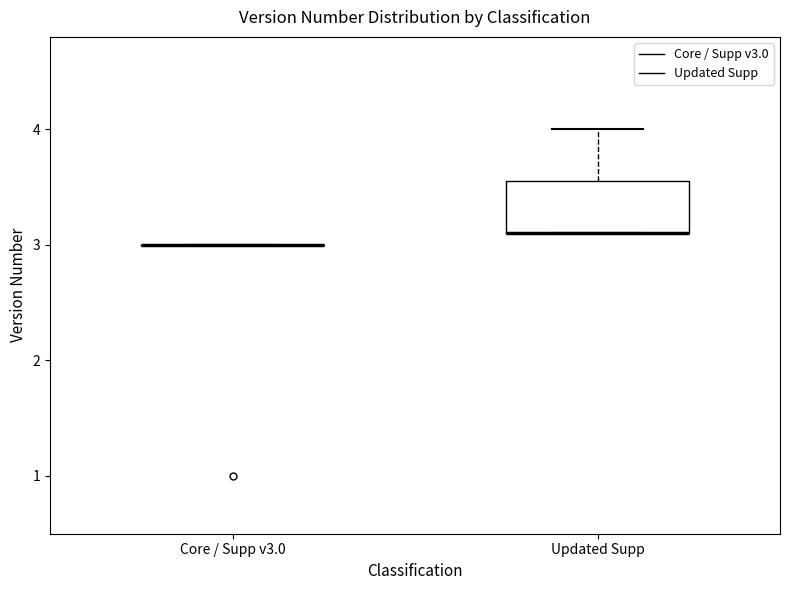

Reading left to right, read every box against the y-axis: the position of its median line, the range the box covers, and the ends of its whiskers. The values are not printed on the chart, so give them approximately, as read against the axis.

Core / Supp v3.0: box collapsed to a line at 3.0, whiskers 3.0 to 3.0
Updated Supp: median 3.1 (drawn on the box's lower edge), box 3.1 to 3.6, whiskers 3.1 to 4.0